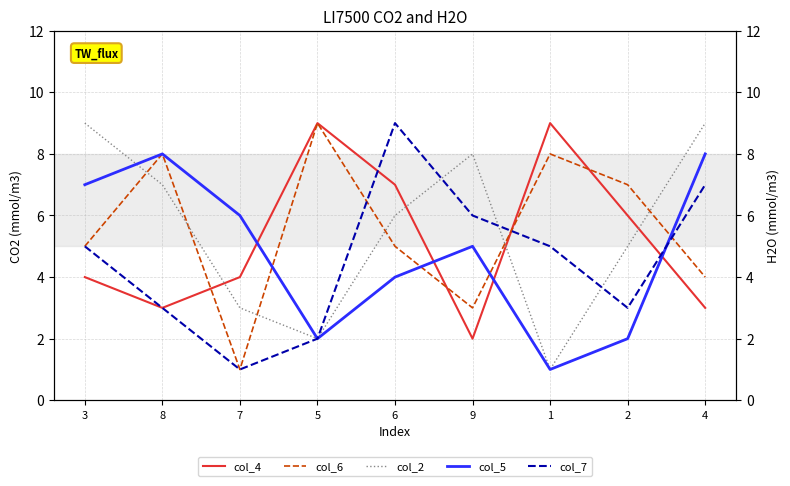

True or false: col_6 has a value of 2 at 3.

False